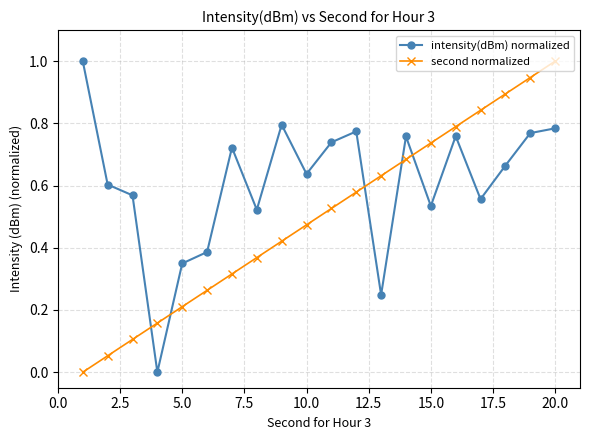

True or false: intensity(dBm) normalized has more than 2 points higher than both neighbors.

True